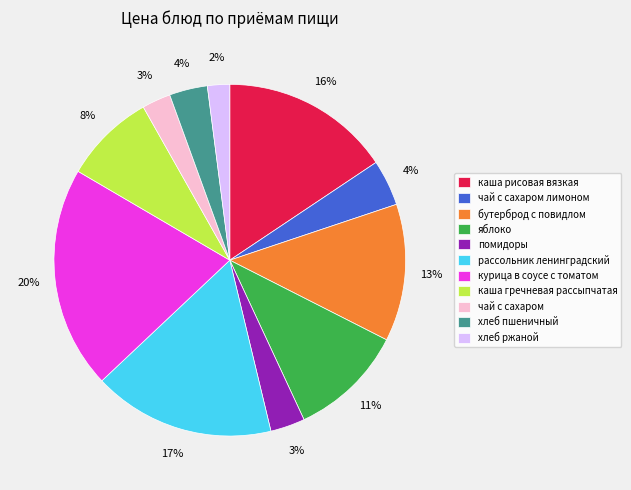

Do каша рисовая вязкая and каша гречневая рассыпчатая together represent more than half of the pie?

No